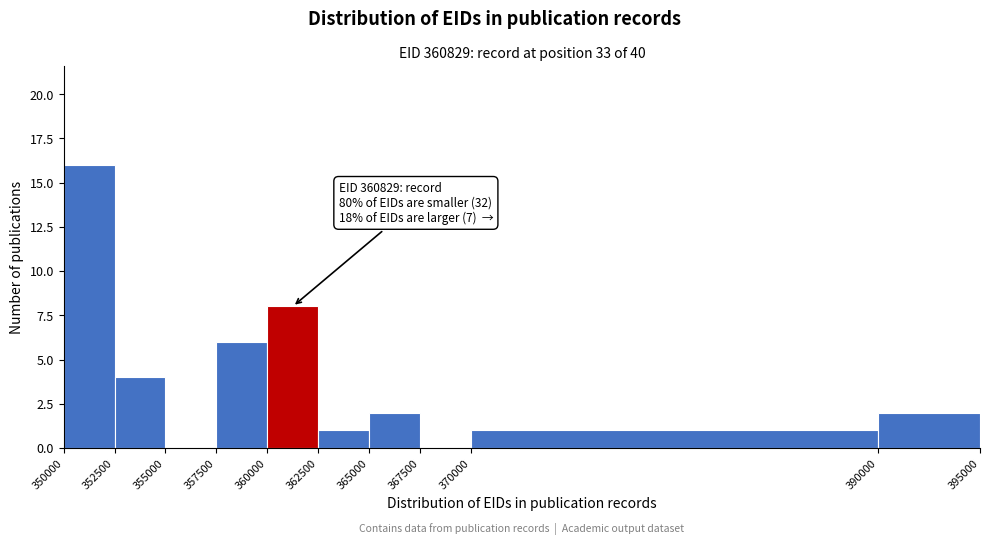

Which range on the x-axis has the tallest bar?

350000 to 352500